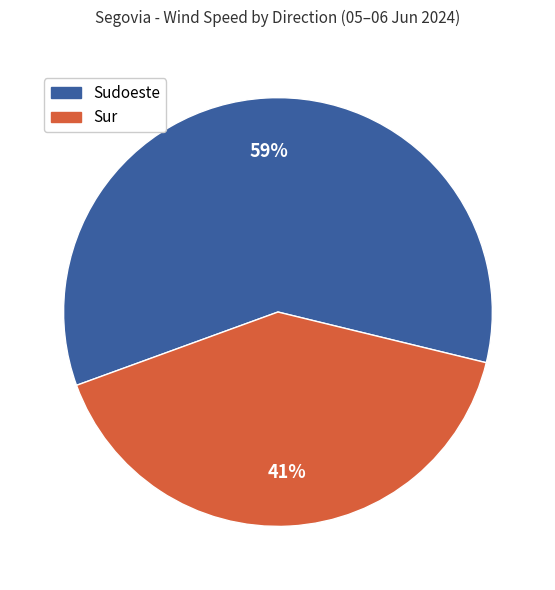

To the nearest percent, what is the average slice percentage?

50%